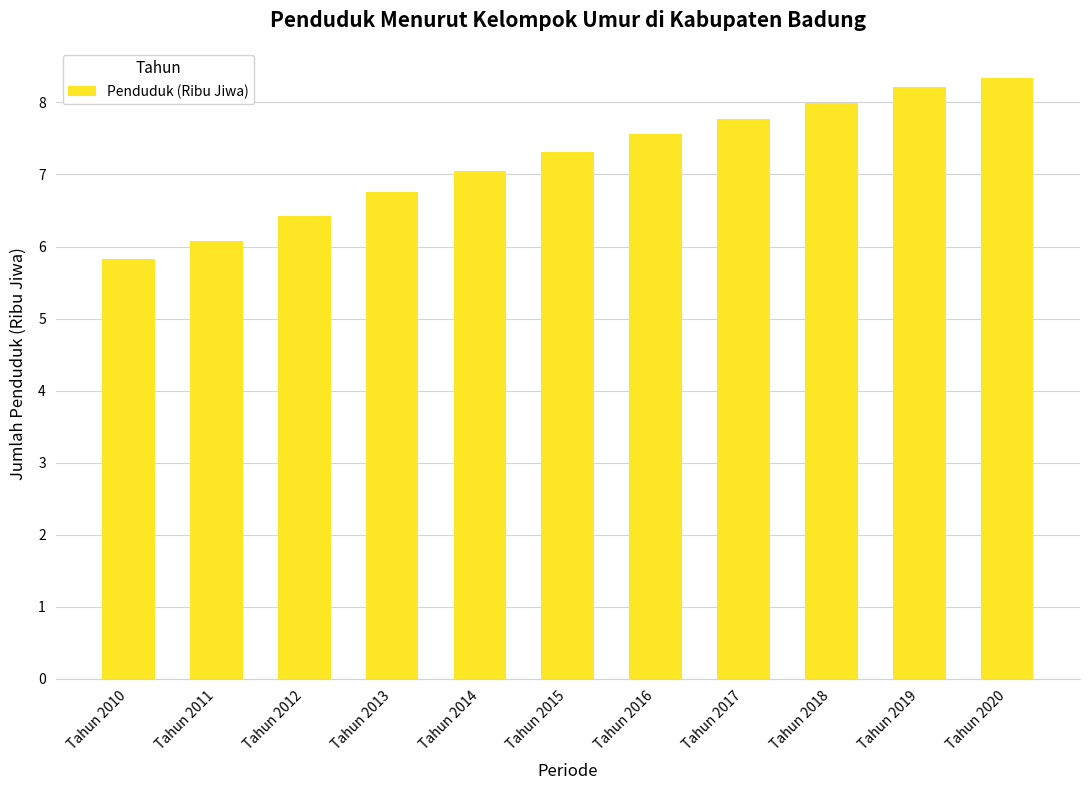

What value does the data have at Tahun 2010?

5.8